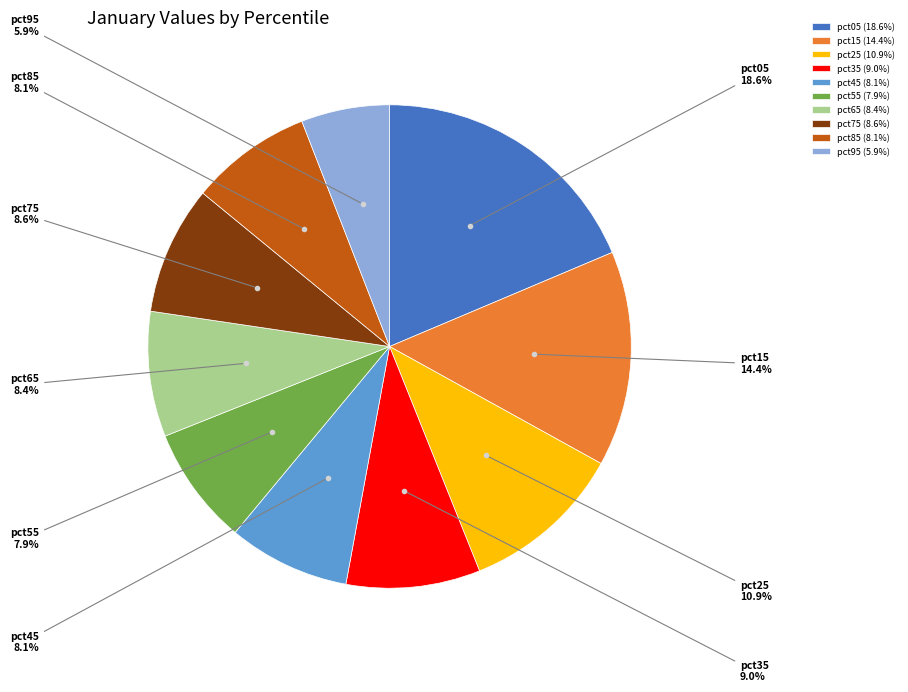

What is the ratio of the value at pct65 to the value at pct55?

1.1